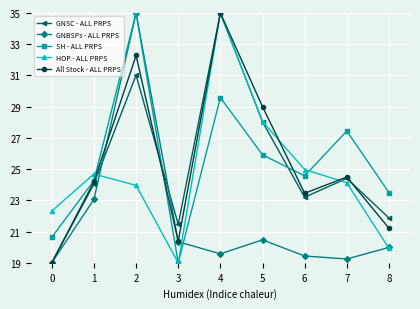

Reading right to left, extract all data points from this chart.

GNSC - ALL PRPS: 21.9	24.4	23.2	28.0	35.0	21.5	31.0	24.0	19.0
GNBSPs - ALL PRPS: 20.0	19.2	19.4	20.5	19.6	20.3	35.0	23.1	19.0
SH - ALL PRPS: 23.5	27.4	24.6	25.9	29.6	19.0	35.0	24.3	20.6
HOP - ALL PRPS: 19.9	24.1	25.0	28.0	35.0	19.0	24.0	24.7	22.3
All Stock - ALL PRPS: 21.2	24.5	23.5	29.0	35.0	20.4	32.3	24.2	19.0